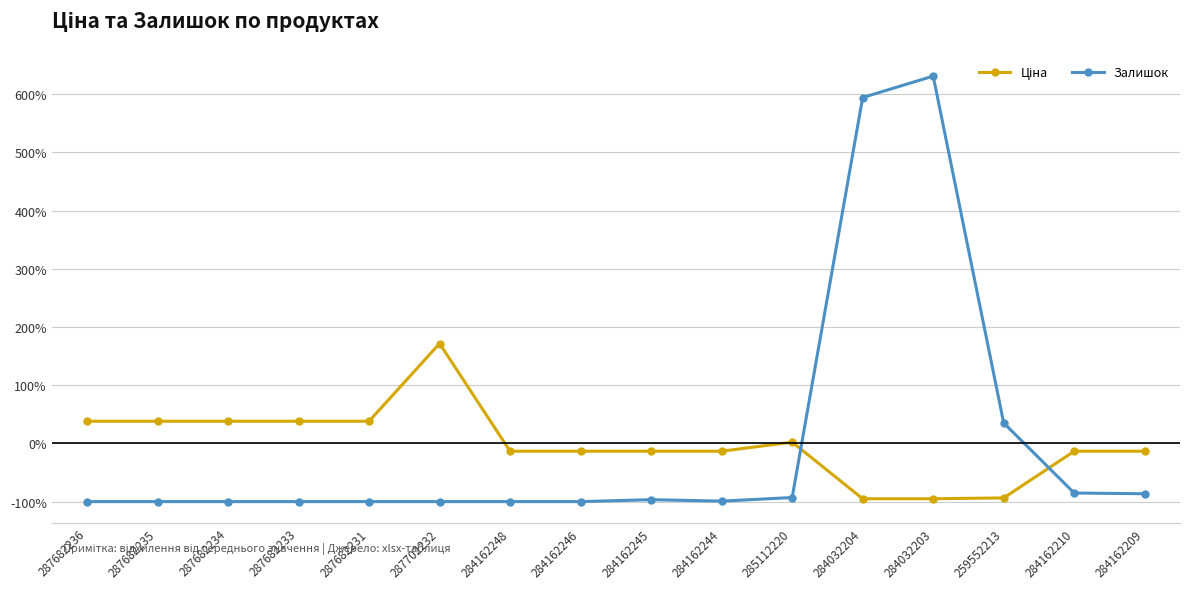

What is the highest value of the Залишок series?

631.2